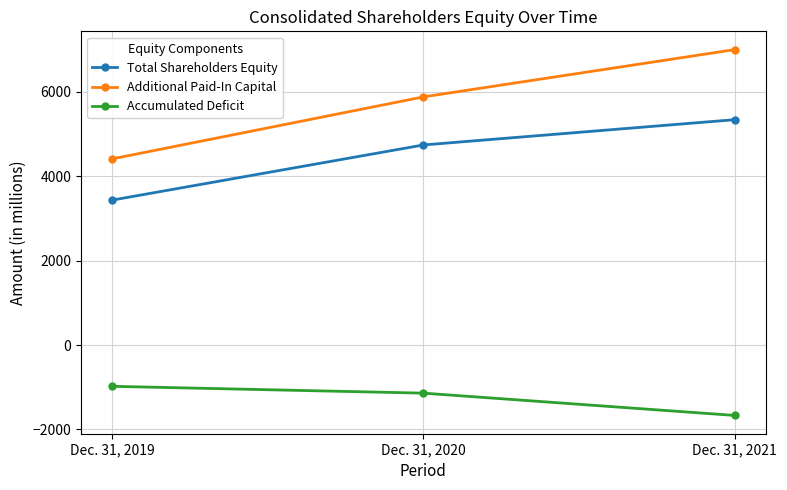

At Dec. 31, 2019, list the series in order from smallest to largest.

Accumulated Deficit, Total Shareholders Equity, Additional Paid-In Capital